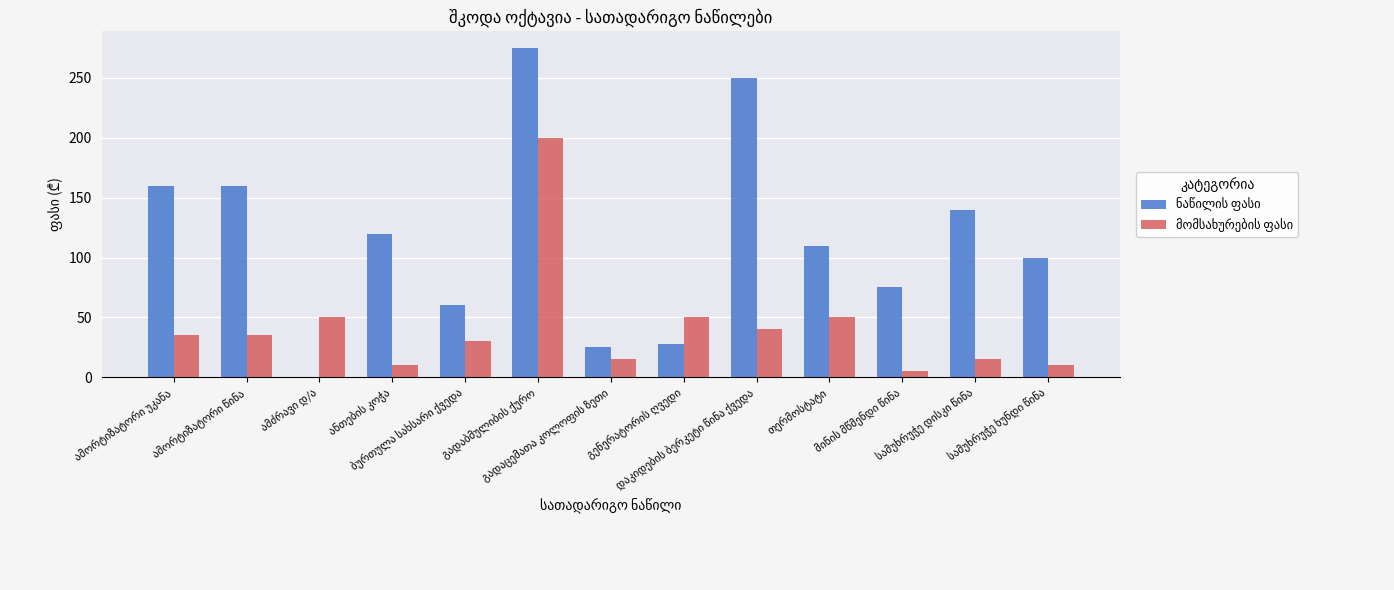

What is the greatest value displayed?

275